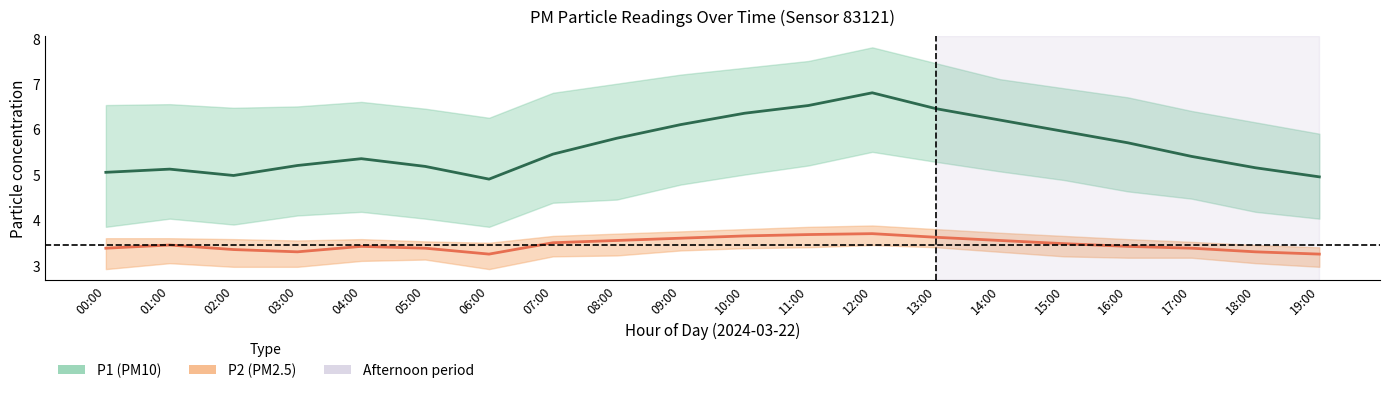

How many interior local peaks does the P1 (PM10) series have?

3